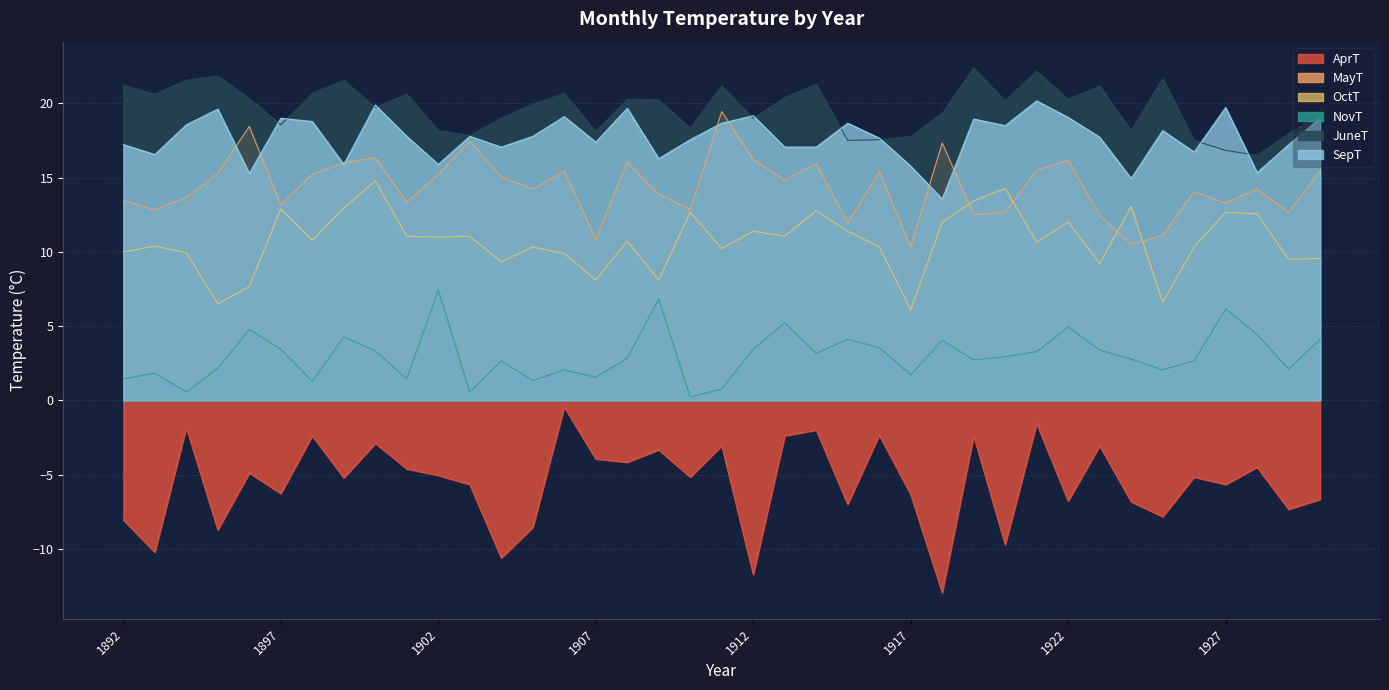

How many values in the OctT series exceed 10?

26